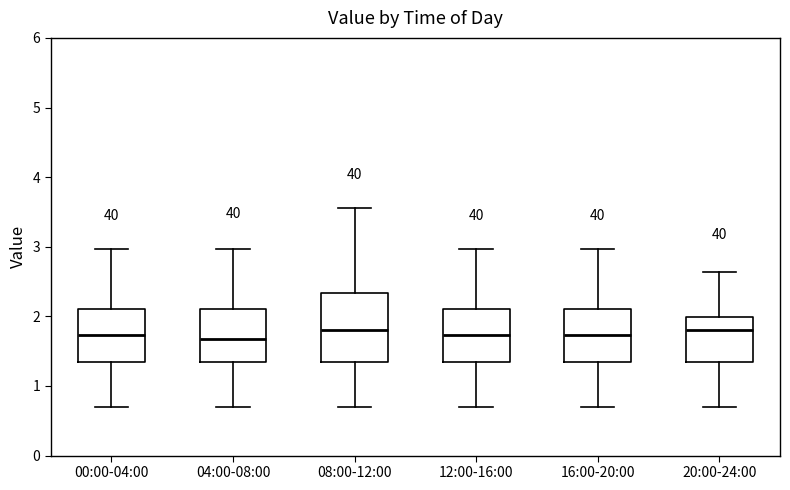

Which box is the tallest, from its lower edge to its upper edge?

08:00-12:00